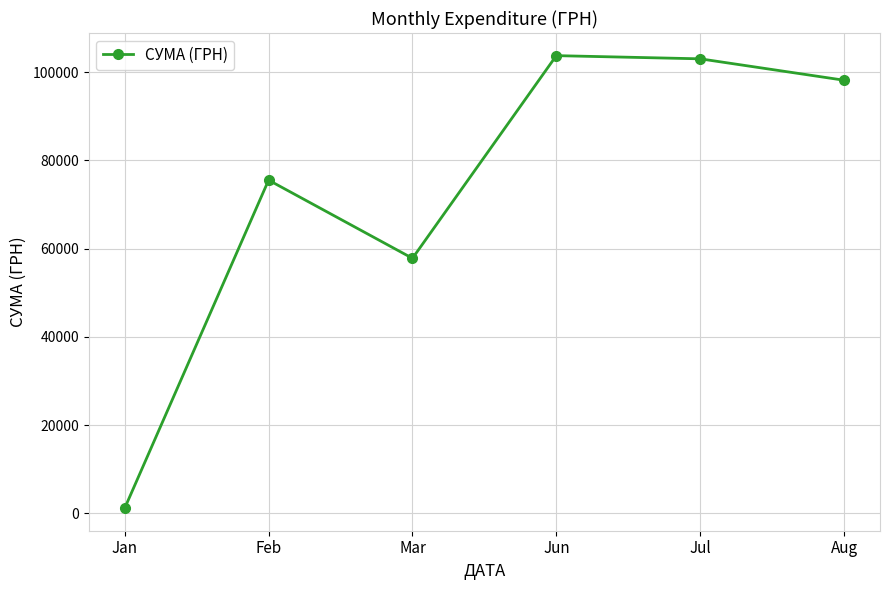

Where does the data first go above 98176?

Jun